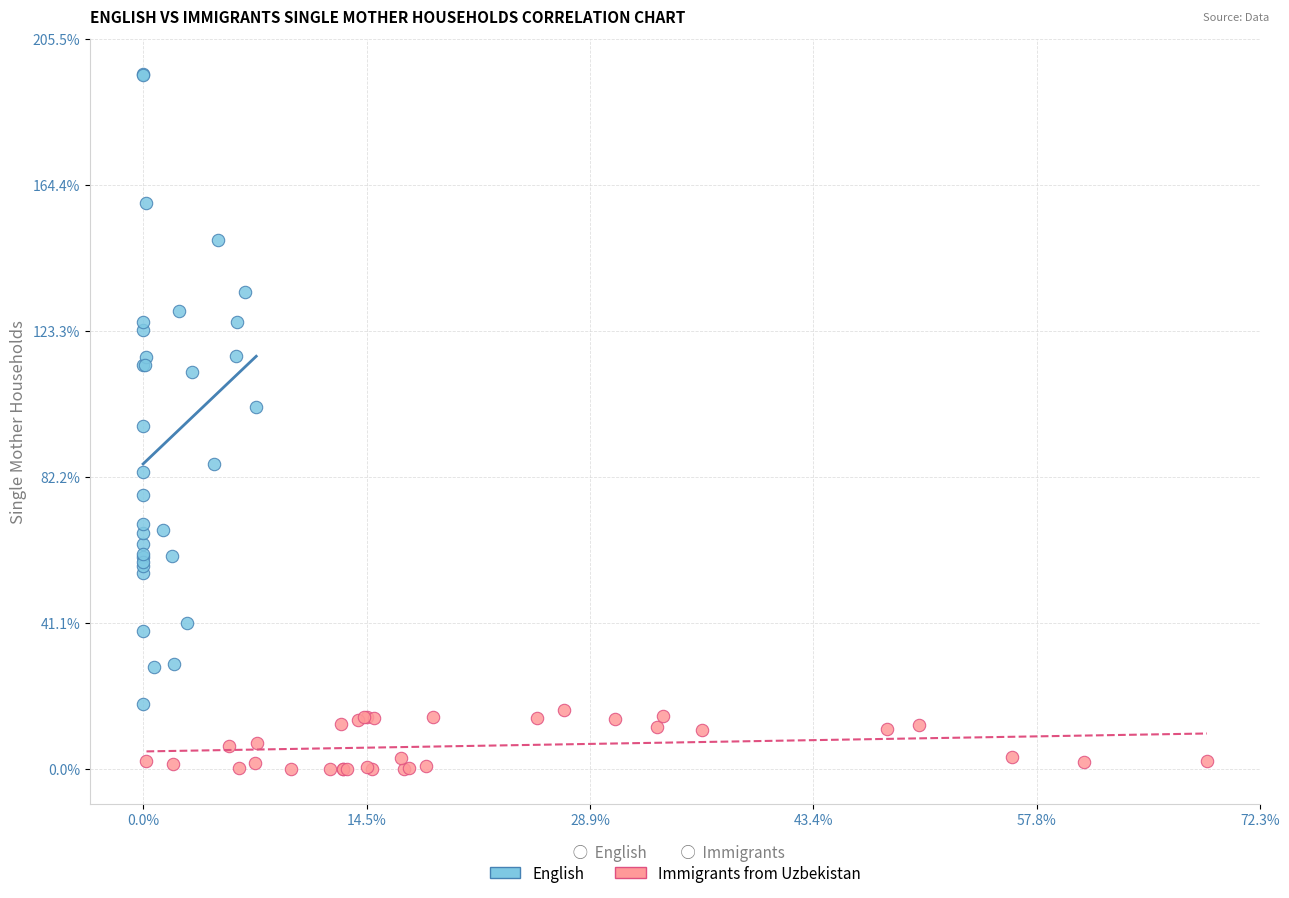

Which series has the largest Y range (max minus min)?

English